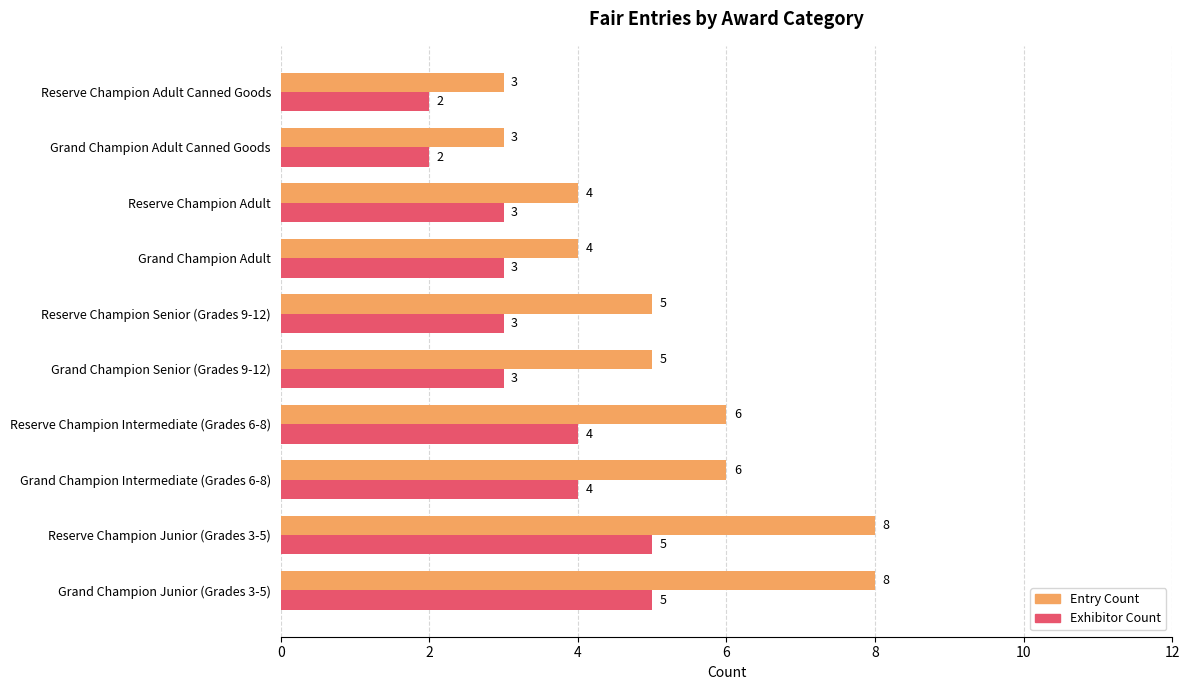

Which series changed the most between Reserve Champion Junior (Grades 3-5) and Grand Champion Intermediate (Grades 6-8)?

Entry Count